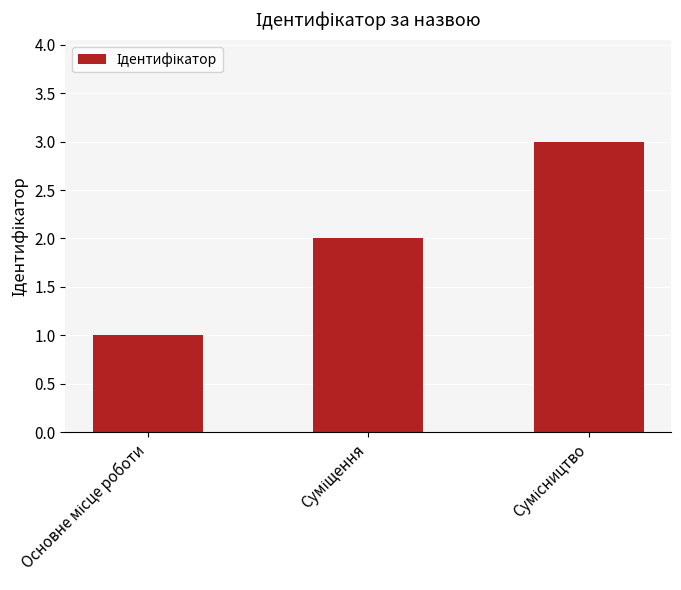

Reading left to right, transcribe all the data shown in this chart.

1	2	3